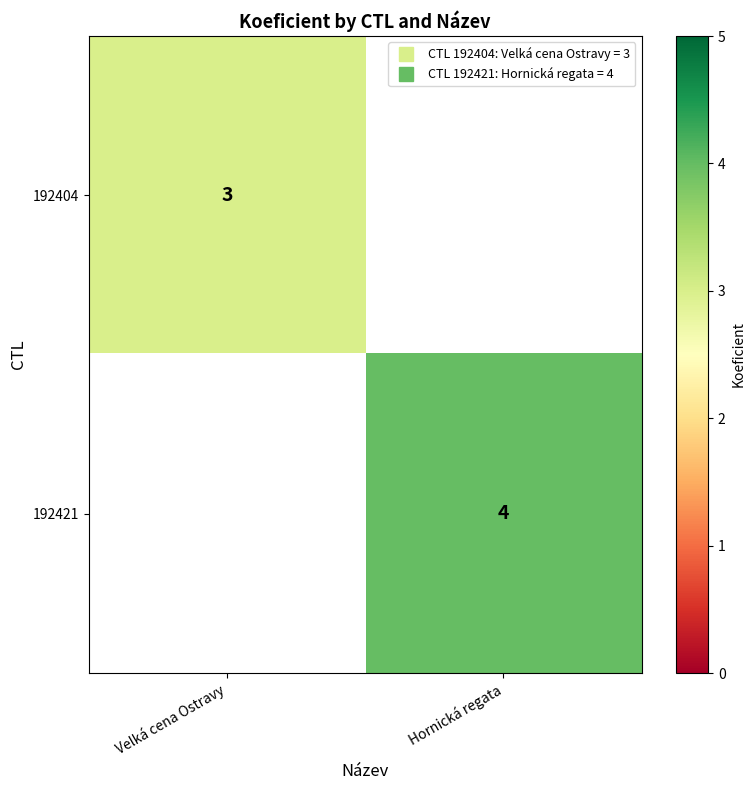

The 192404 series shows 1 at Hornická regata. True or false?

False